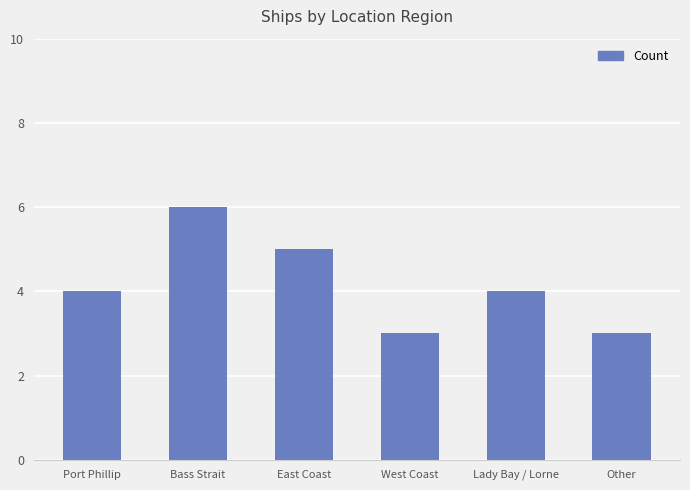

The value at East Coast is 5. True or false?

True